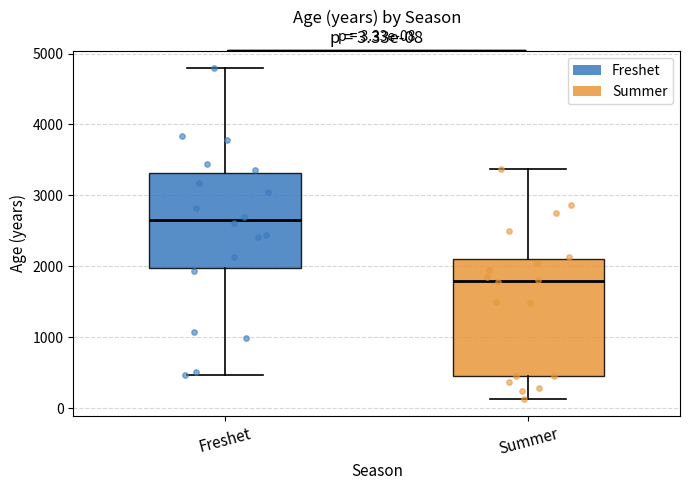

Which box's median line is the highest?

Freshet